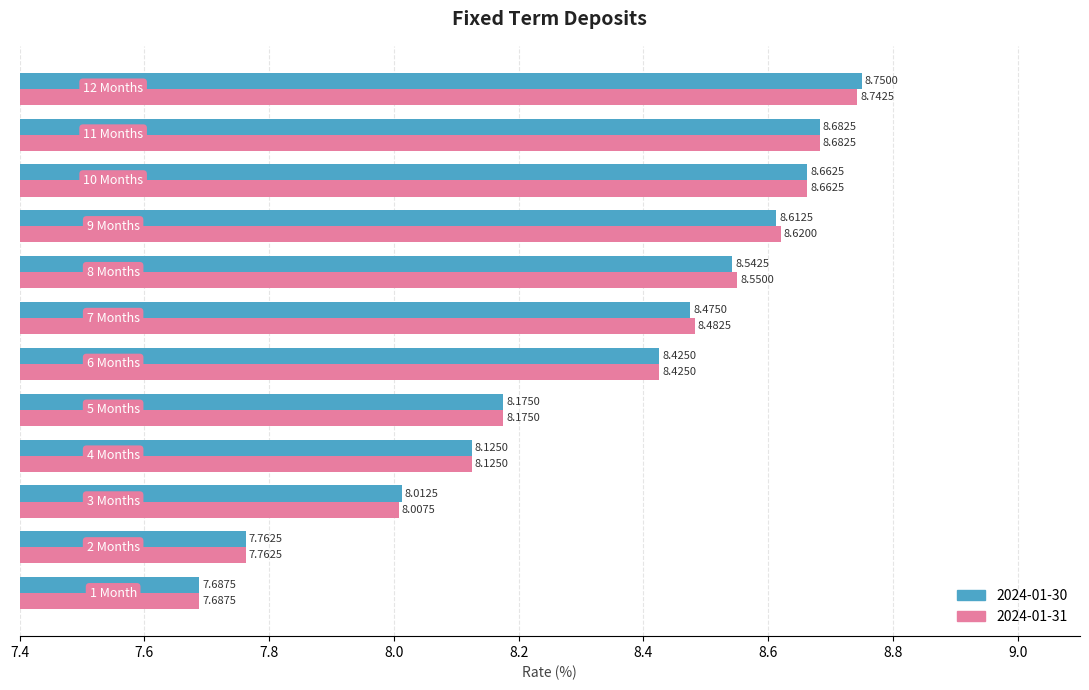

Which series has the largest range (max minus min)?

2024-01-30